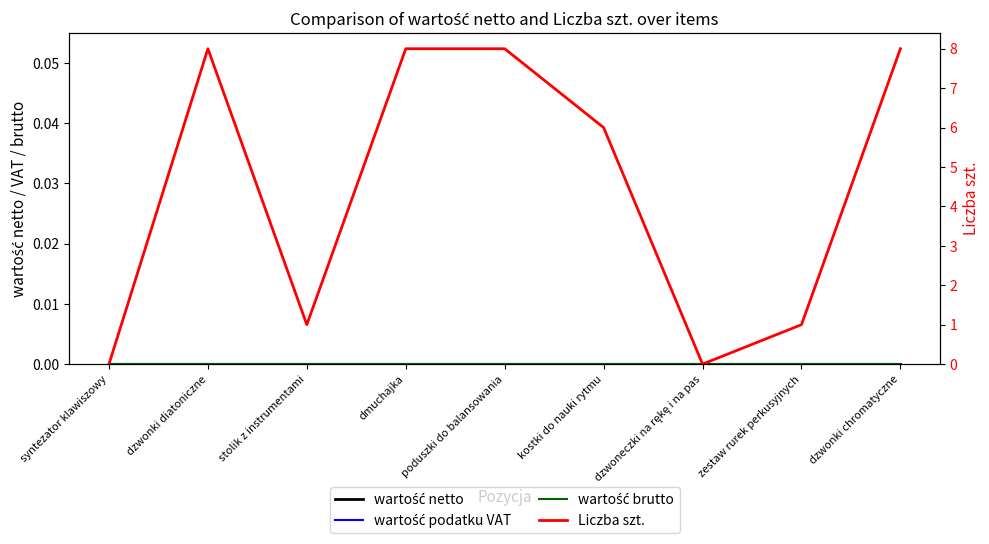

What is the label of the 1st point from the right?

dzwonki chromatyczne